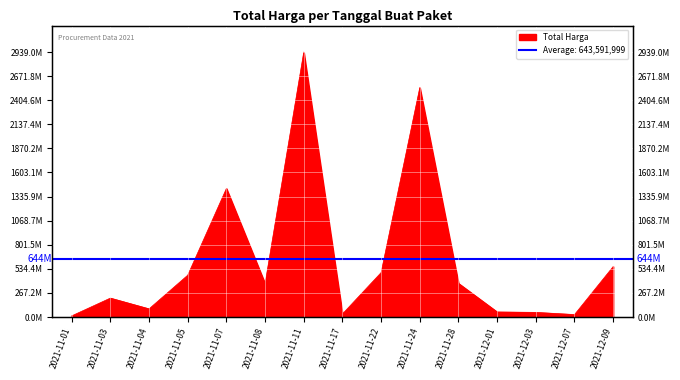

List the labels in order of value, smallest first.

2021-11-01, 2021-12-07, 2021-11-17, 2021-12-03, 2021-12-01, 2021-11-04, 2021-11-03, 2021-11-08, 2021-11-28, 2021-11-05, 2021-11-22, 2021-12-09, 2021-11-07, 2021-11-24, 2021-11-11